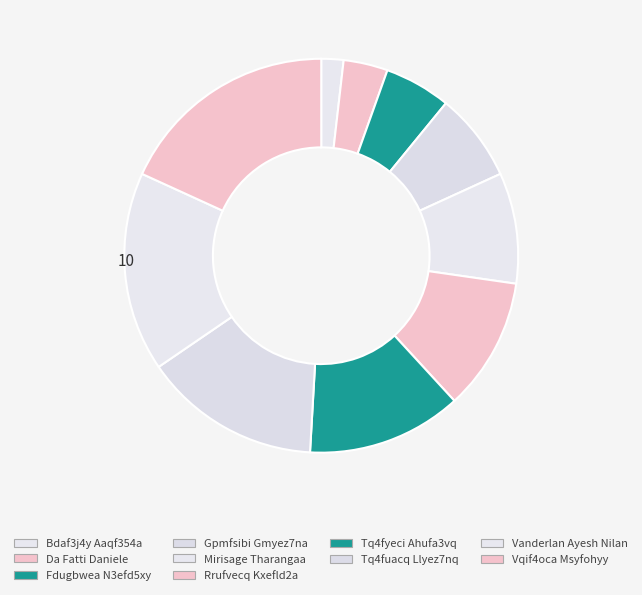

To the nearest percent, what is the average slice percentage?

10%